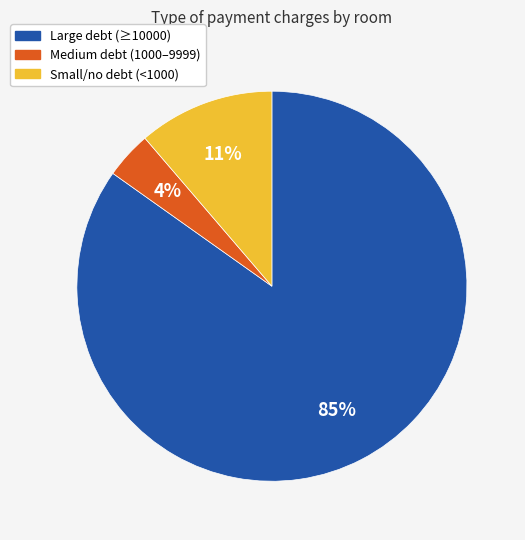

Is there any slice that represents more than half of the pie?

Yes